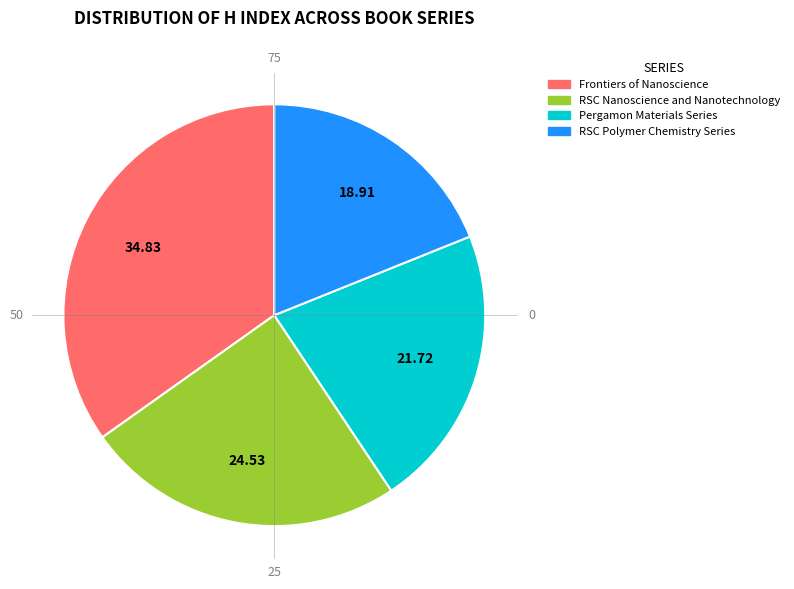

What is the smallest slice in the pie chart?

RSC Polymer Chemistry Series